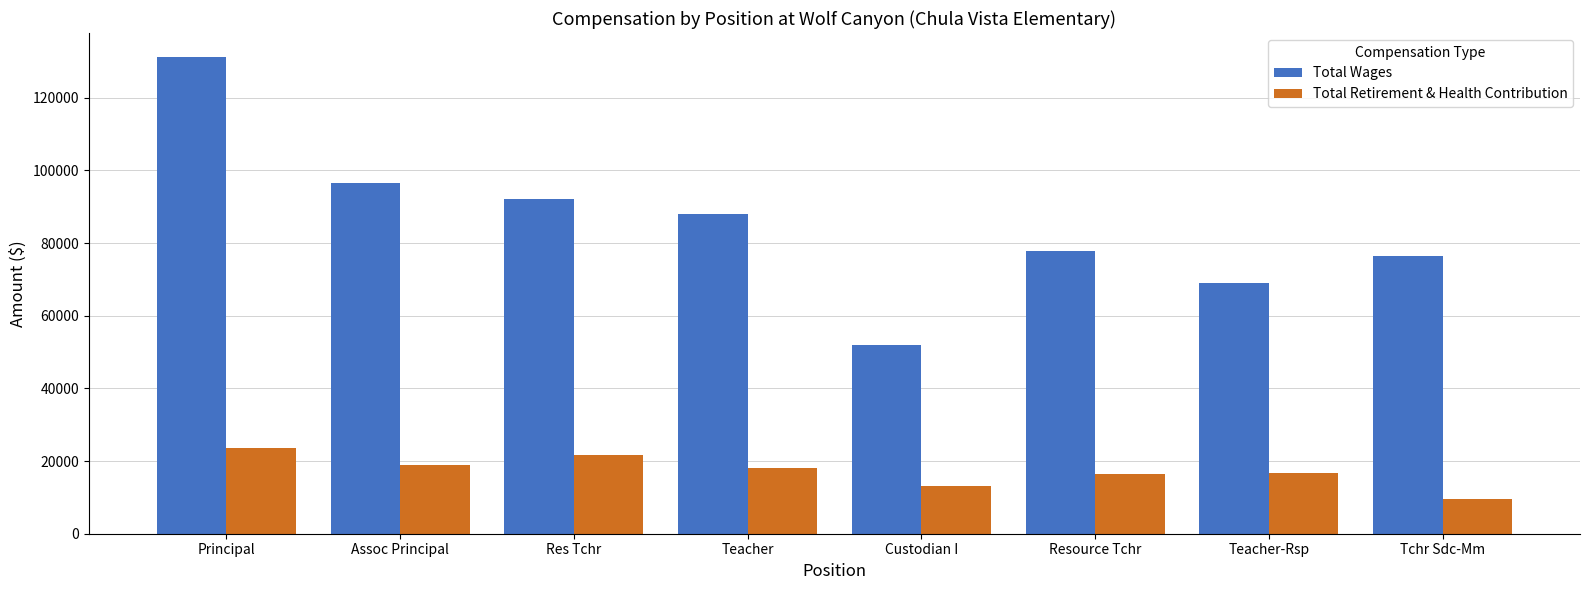

Does the chart contain any negative values?

No